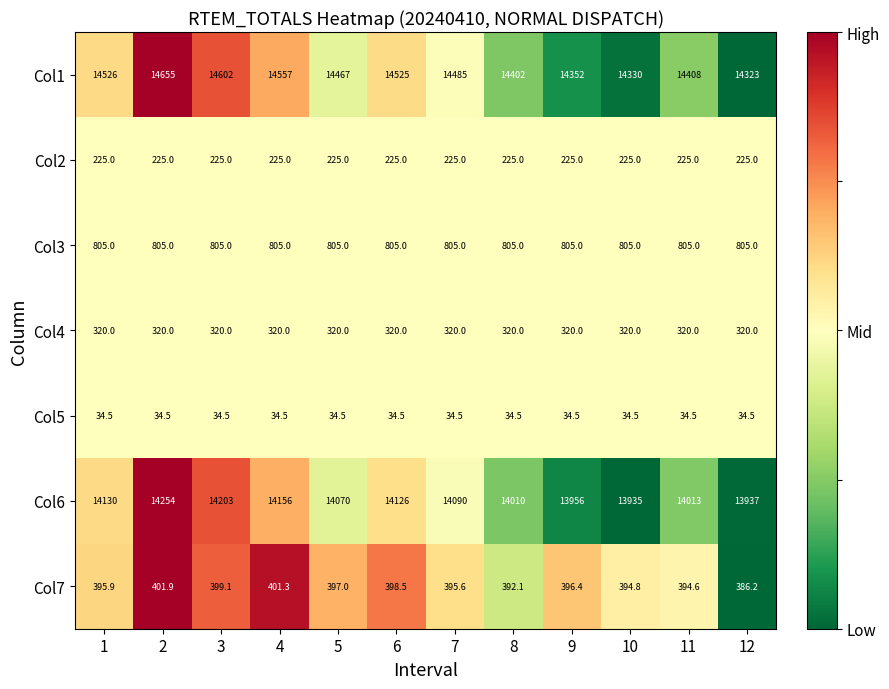

Between 1 and 8, which series saw the biggest shift?

Col1